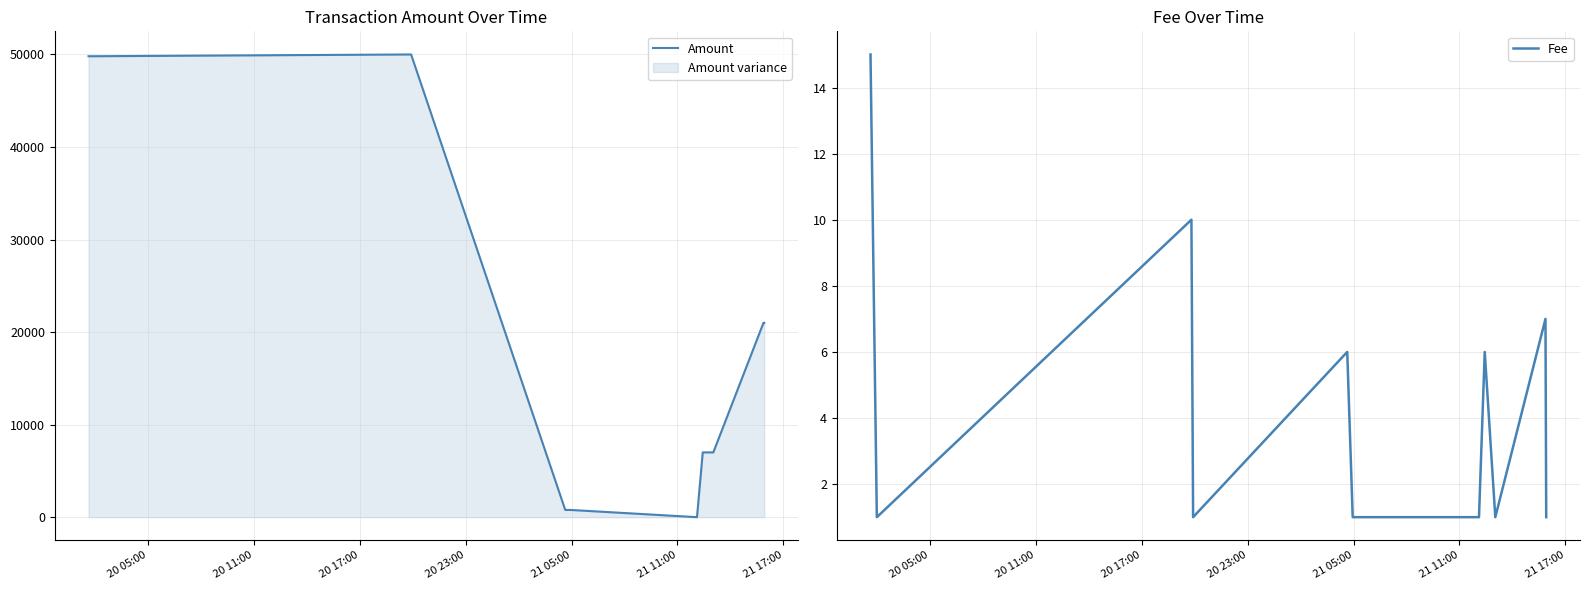

How many categories are shown in the chart?

11